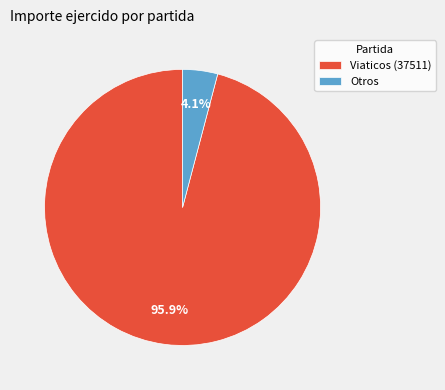

What is the ratio of the value at Viaticos (37511) to the value at Otros?

23.4